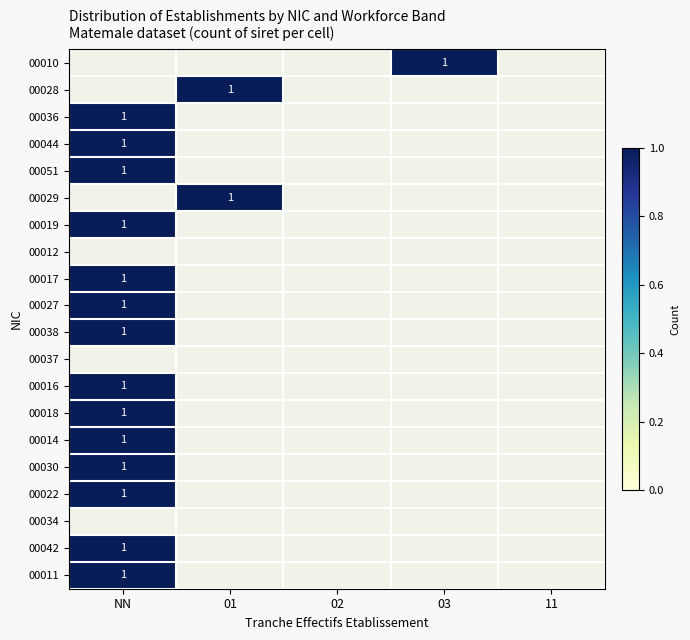

List the series in order of their peak value, highest first.

00010, 00028, 00036, 00044, 00051, 00029, 00019, 00012, 00017, 00027, 00038, 00037, 00016, 00018, 00014, 00030, 00022, 00034, 00042, 00011